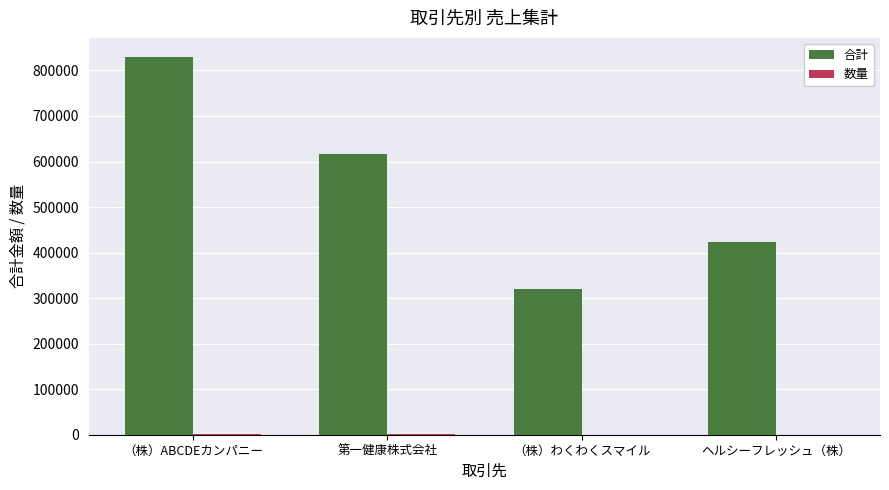

What is the highest value of the 合計 series?

830000